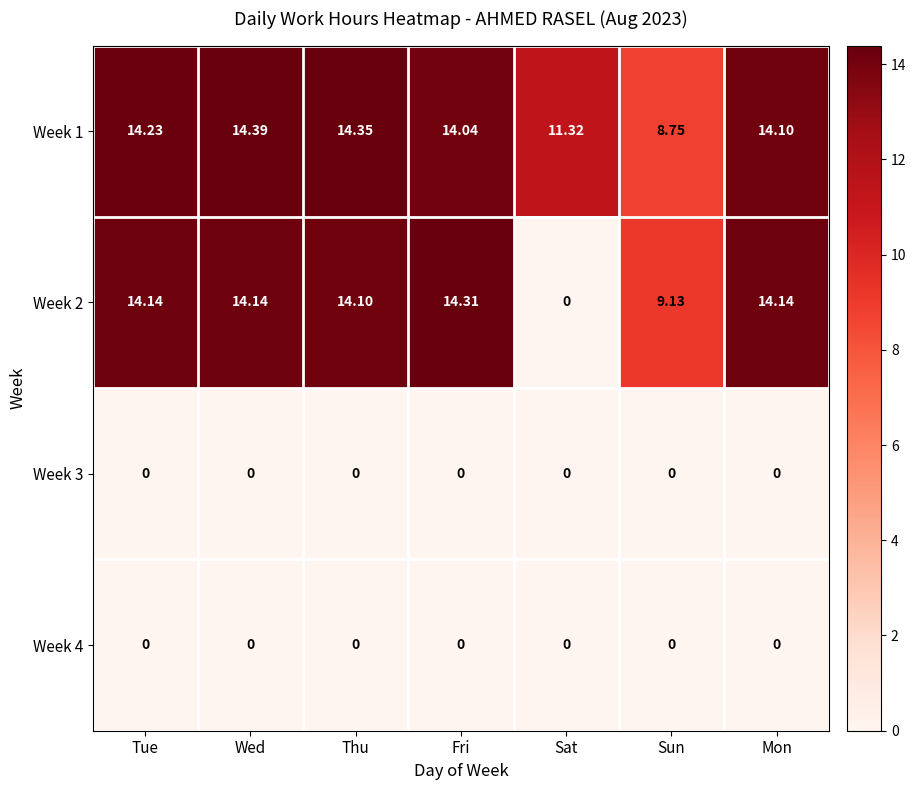

What is the spread (max minus min) of values at Sat?

11.3